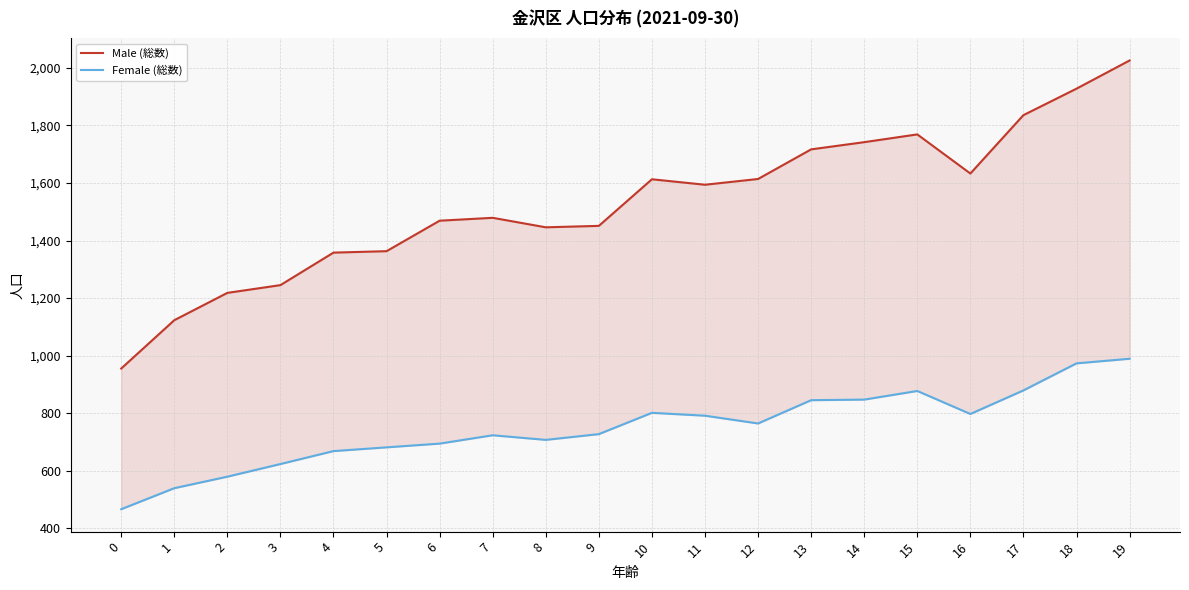

True or false: Female (総数) and Male (総数) cross at least once.

False